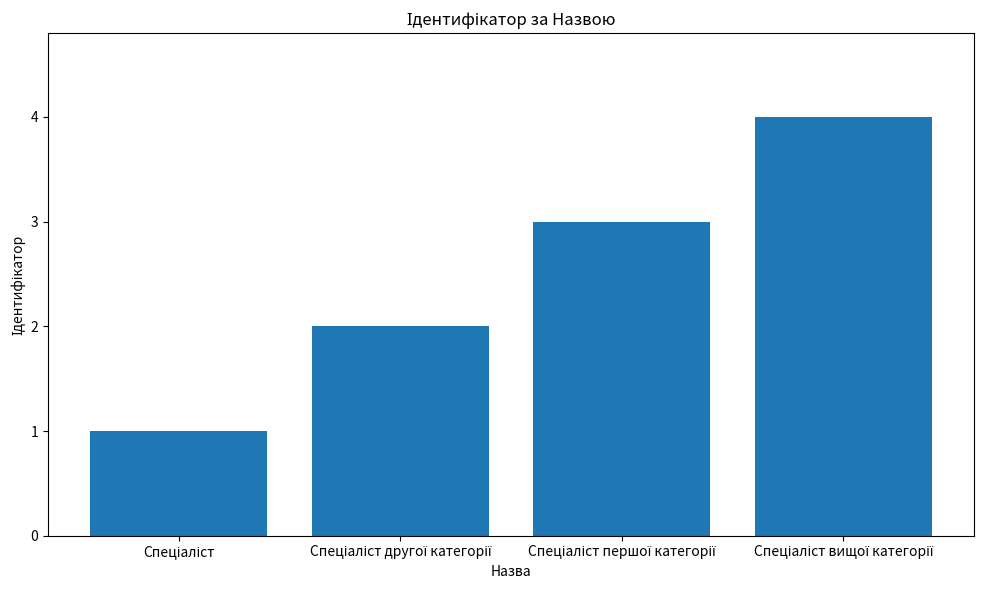

What is the difference between the maximum and minimum values?

3